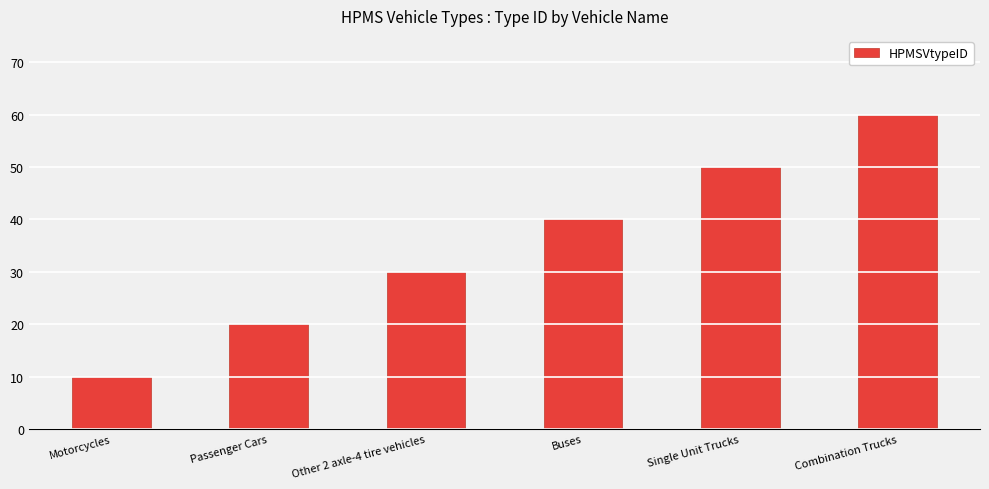

What is the approximate value at Motorcycles, to the nearest 5?

10